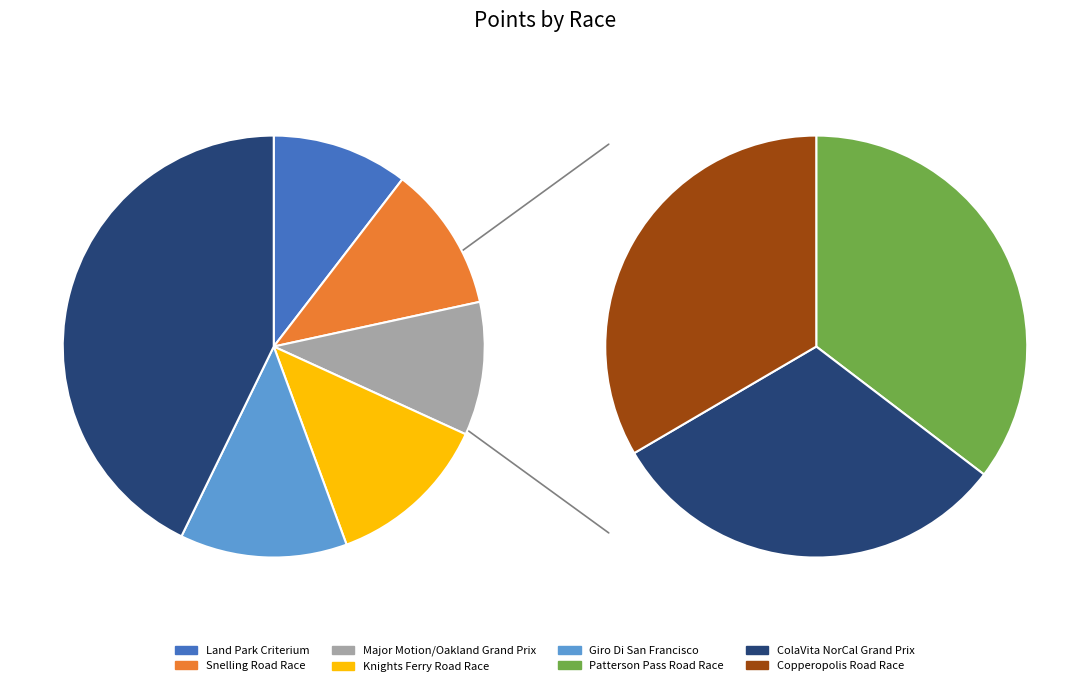

What percentage is NOT represented by Knights Ferry Road Race?

87.4%